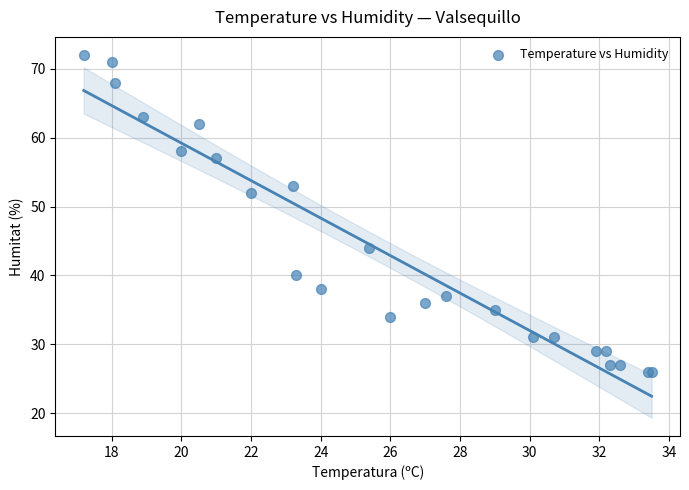

What Y value in the scatter plot is closest to 49?

52